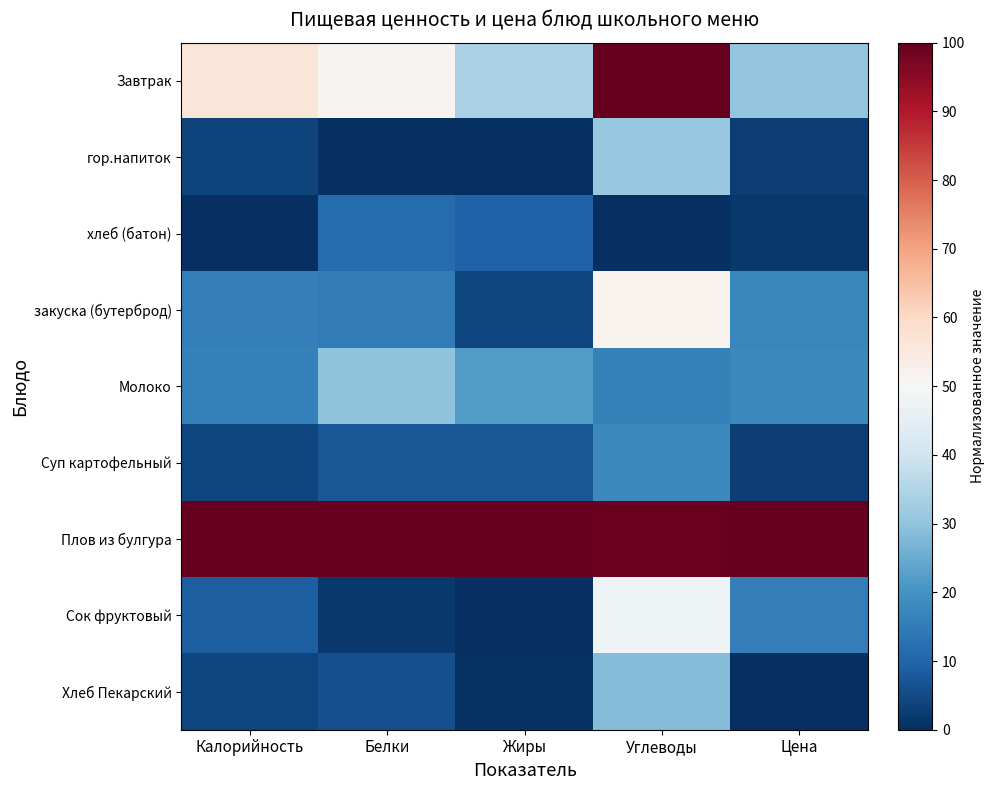

What is the difference between the highest and lowest values at Белки?

100.0